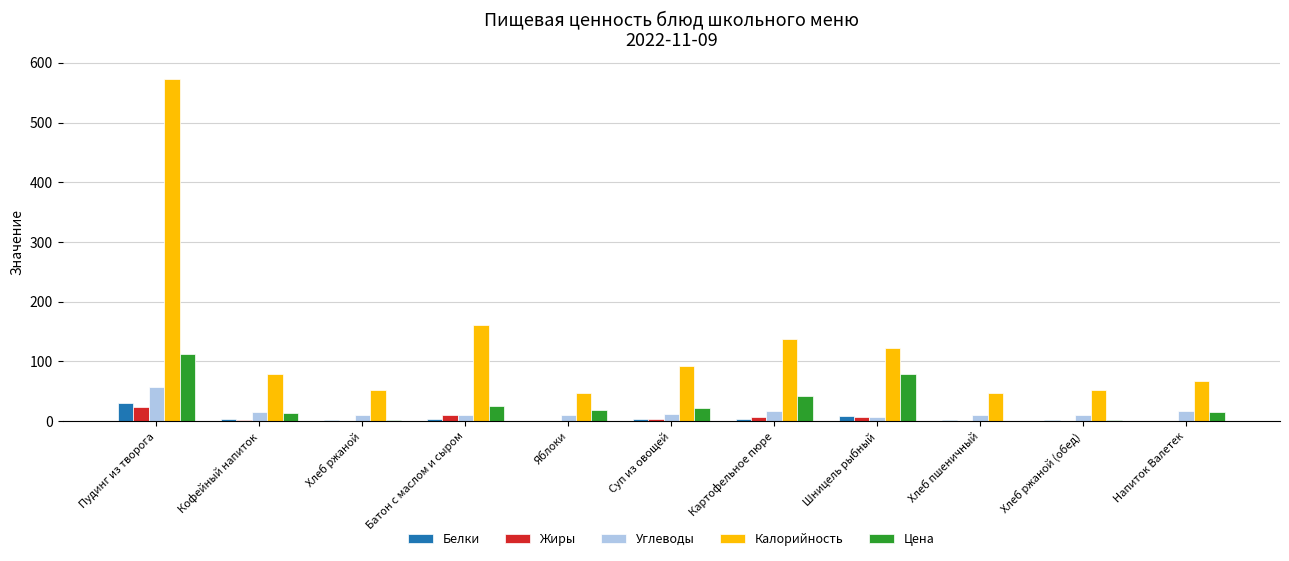

Which series has the largest total across all categories?

Калорийность